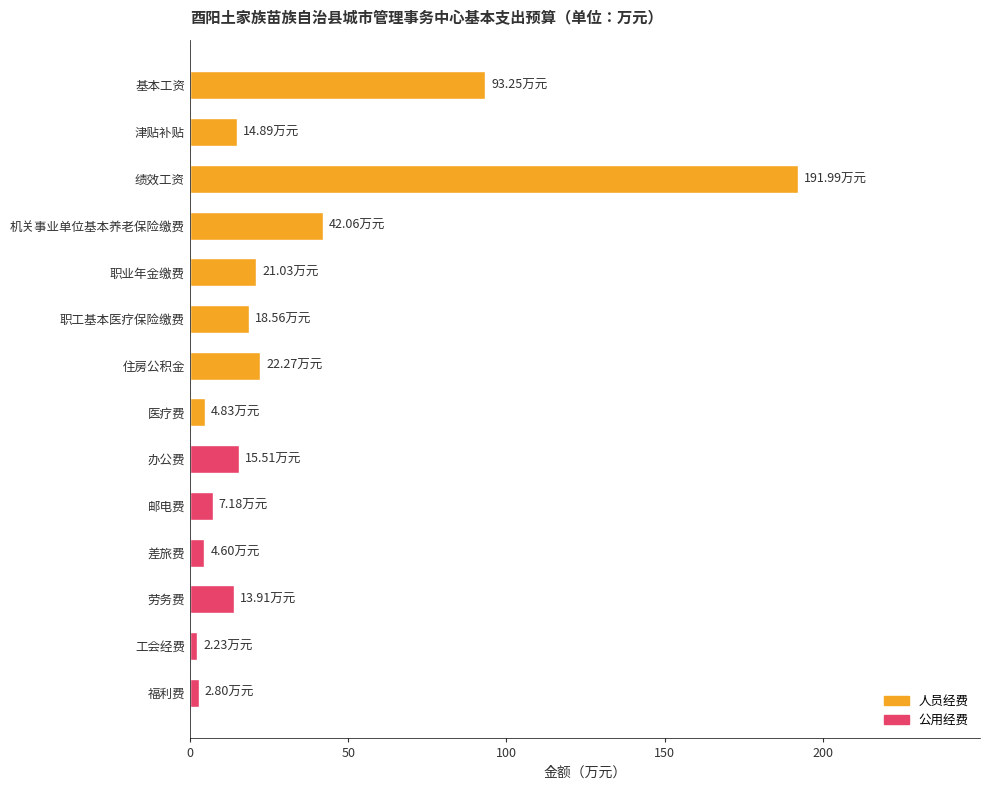

Which has a higher value, 劳务费 or 职业年金缴费?

职业年金缴费